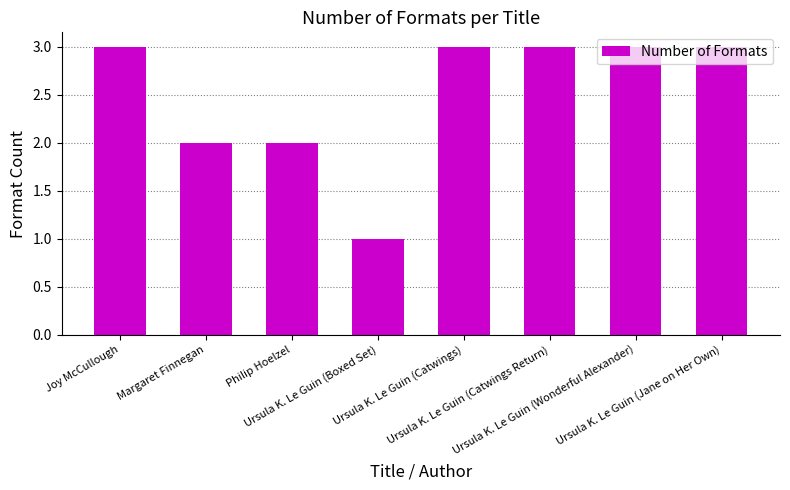

The value at Ursula K. Le Guin (Wonderful Alexander) is 3. True or false?

True